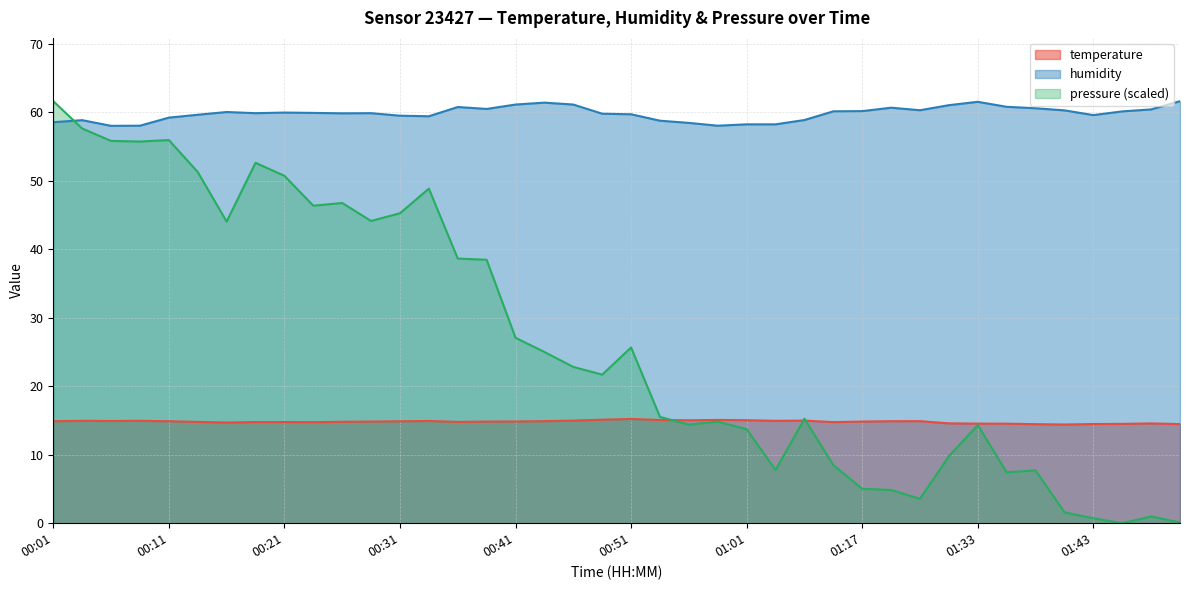

Reading right to left, list all the values displayed in this chart.

temperature: 01:54=14.5	01:51=14.6	01:46=14.5	01:43=14.5	01:41=14.4	01:38=14.5	01:36=14.5	01:33=14.6	01:30=14.6	01:25=14.9	01:22=14.9	01:17=14.8	01:14=14.8	01:09=15.0	01:04=15.0	01:01=15.1	00:59=15.1	00:56=15.0	00:54=15.1	00:51=15.2	00:49=15.1	00:46=15.0	00:44=14.9	00:41=14.9	00:39=14.8	00:36=14.8	00:34=14.9	00:31=14.9	00:29=14.8	00:26=14.8	00:23=14.8	00:21=14.8	00:18=14.8	00:16=14.7	00:13=14.8	00:11=14.9	00:08=15.0	00:06=14.9	00:04=15.0	00:01=14.9
humidity: 01:54=61.6	01:51=60.5	01:46=60.2	01:43=59.6	01:41=60.3	01:38=60.6	01:36=60.8	01:33=61.6	01:30=61.1	01:25=60.3	01:22=60.7	01:17=60.2	01:14=60.2	01:09=58.9	01:04=58.3	01:01=58.3	00:59=58.1	00:56=58.5	00:54=58.8	00:51=59.7	00:49=59.8	00:46=61.2	00:44=61.4	00:41=61.2	00:39=60.5	00:36=60.8	00:34=59.5	00:31=59.5	00:29=59.9	00:26=59.9	00:23=59.9	00:21=60.0	00:18=59.9	00:16=60.1	00:13=59.7	00:11=59.2	00:08=58.1	00:06=58.0	00:04=58.9	00:01=58.6
pressure: 01:54=0.1	01:51=1.0	01:46=0.0	01:43=0.7	01:41=1.6	01:38=7.7	01:36=7.4	01:33=14.3	01:30=9.8	01:25=3.6	01:22=4.9	01:17=5.0	01:14=8.5	01:09=15.3	01:04=7.8	01:01=13.7	00:59=14.8	00:56=14.4	00:54=15.5	00:51=25.7	00:49=21.7	00:46=22.8	00:44=25.0	00:41=27.1	00:39=38.5	00:36=38.7	00:34=48.9	00:31=45.3	00:29=44.2	00:26=46.8	00:23=46.4	00:21=50.8	00:18=52.7	00:16=44.1	00:13=51.3	00:11=56.0	00:08=55.8	00:06=55.8	00:04=57.7	00:01=61.6